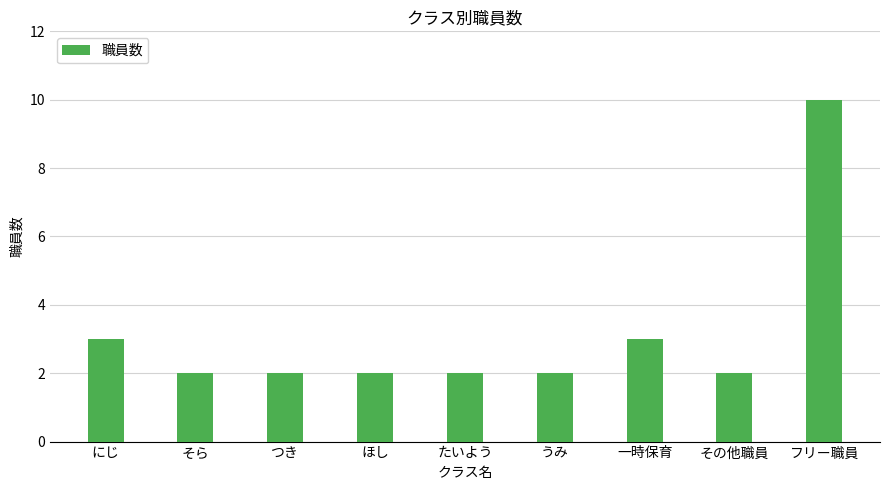

Between つき and にじ, which is larger?

にじ